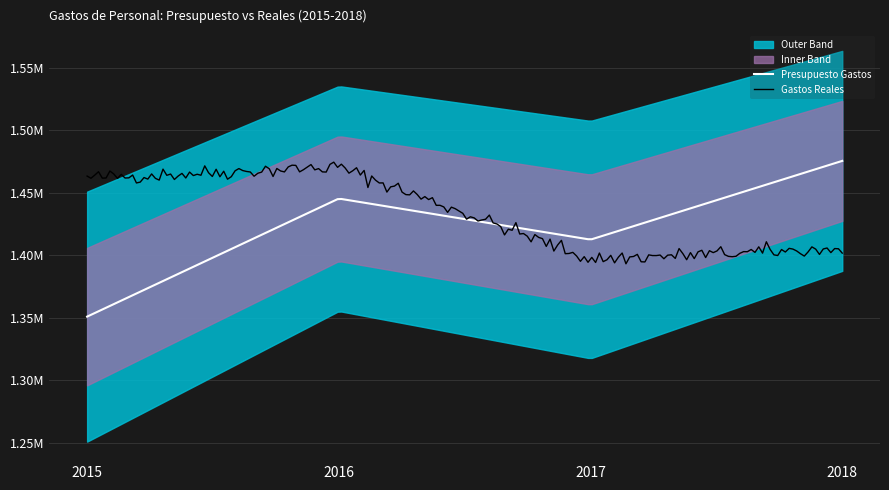

Which series has the largest total across all categories?

Gastos Reales